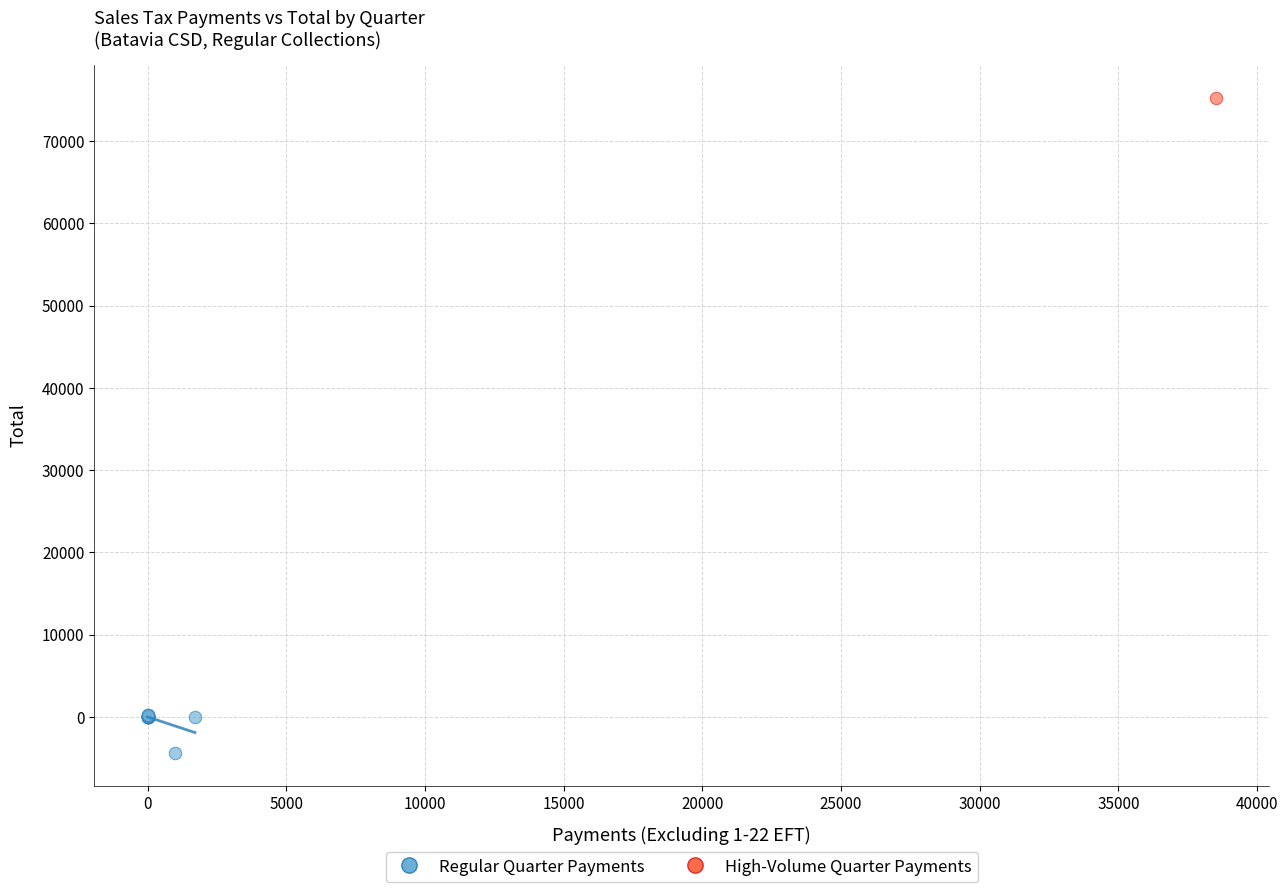

What are all the series names shown in the legend?

Regular Quarter Payments, High-Volume Quarter Payments